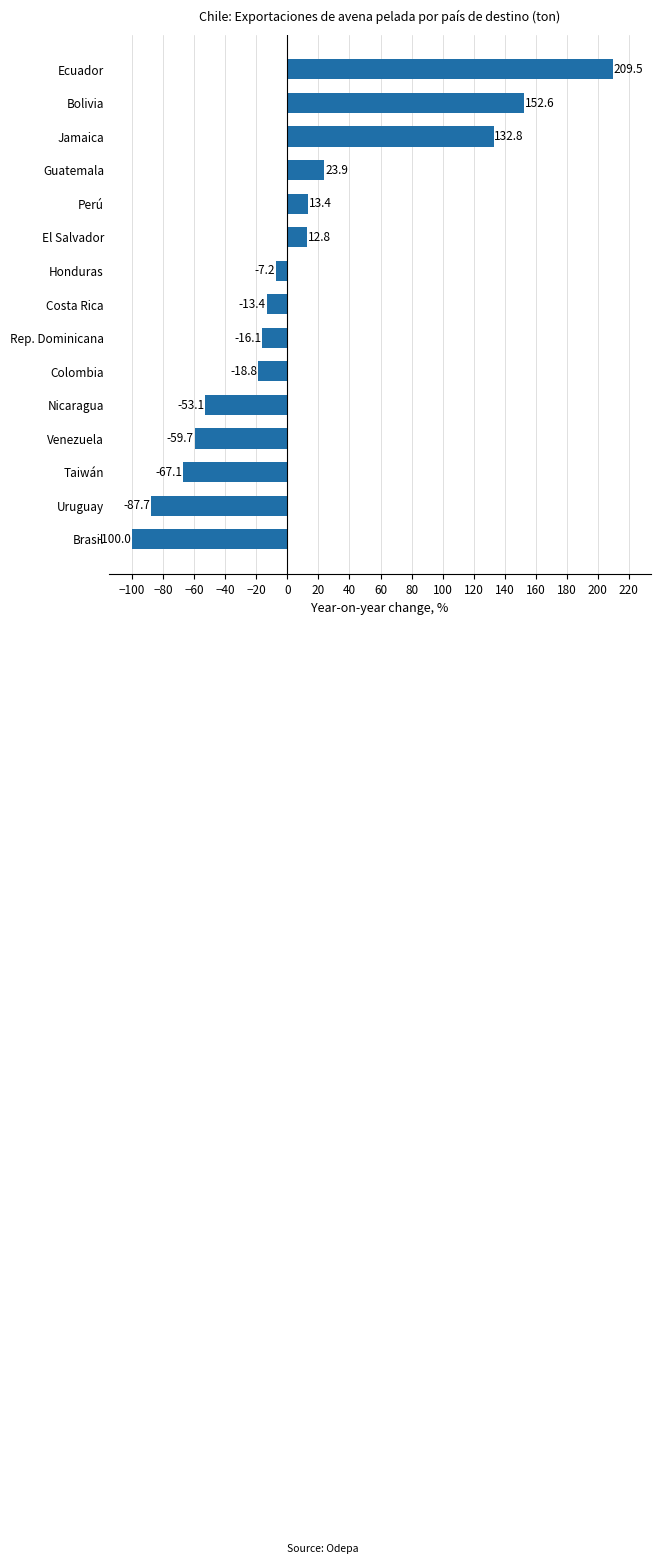

How many data points does each series have?

15